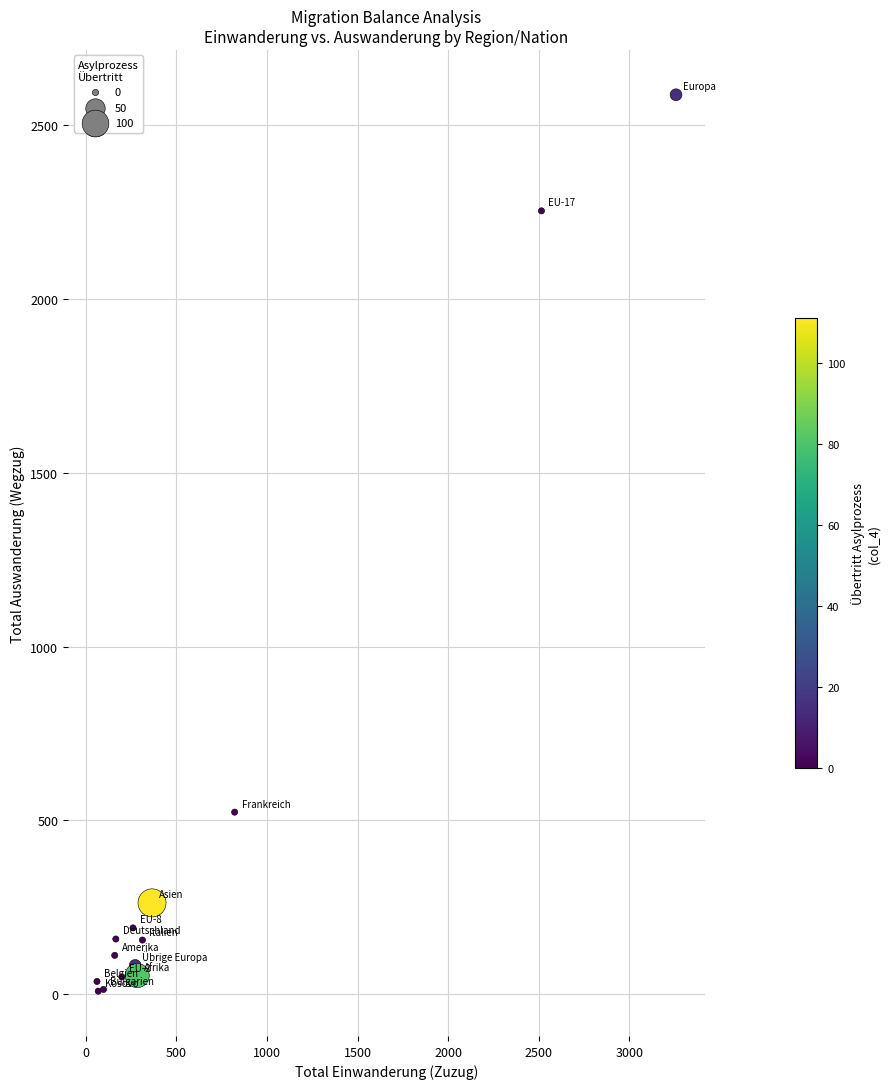

What Y value in the scatter plot is closest to 1298?

524